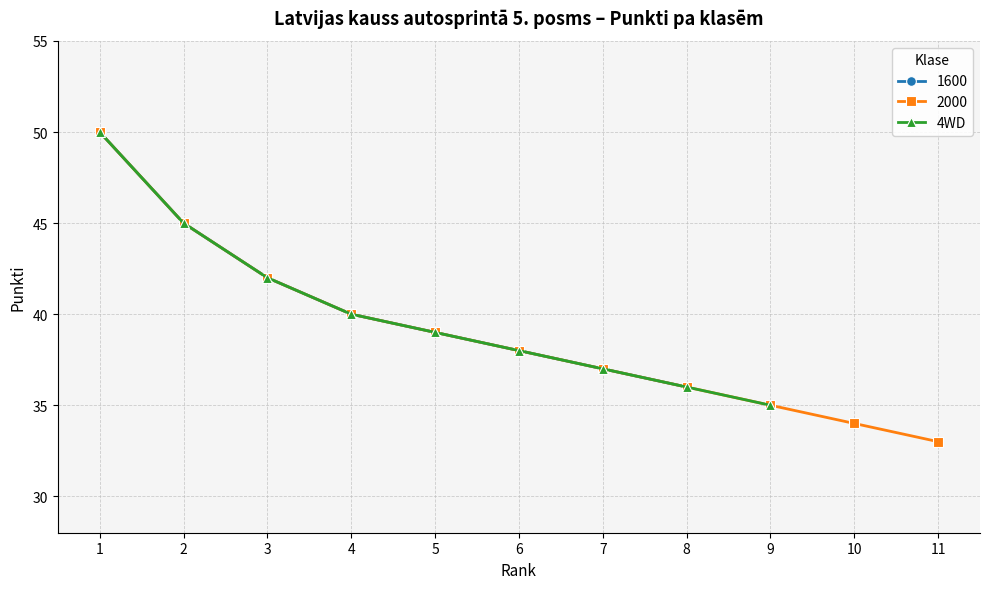

What is the greatest value displayed?

50